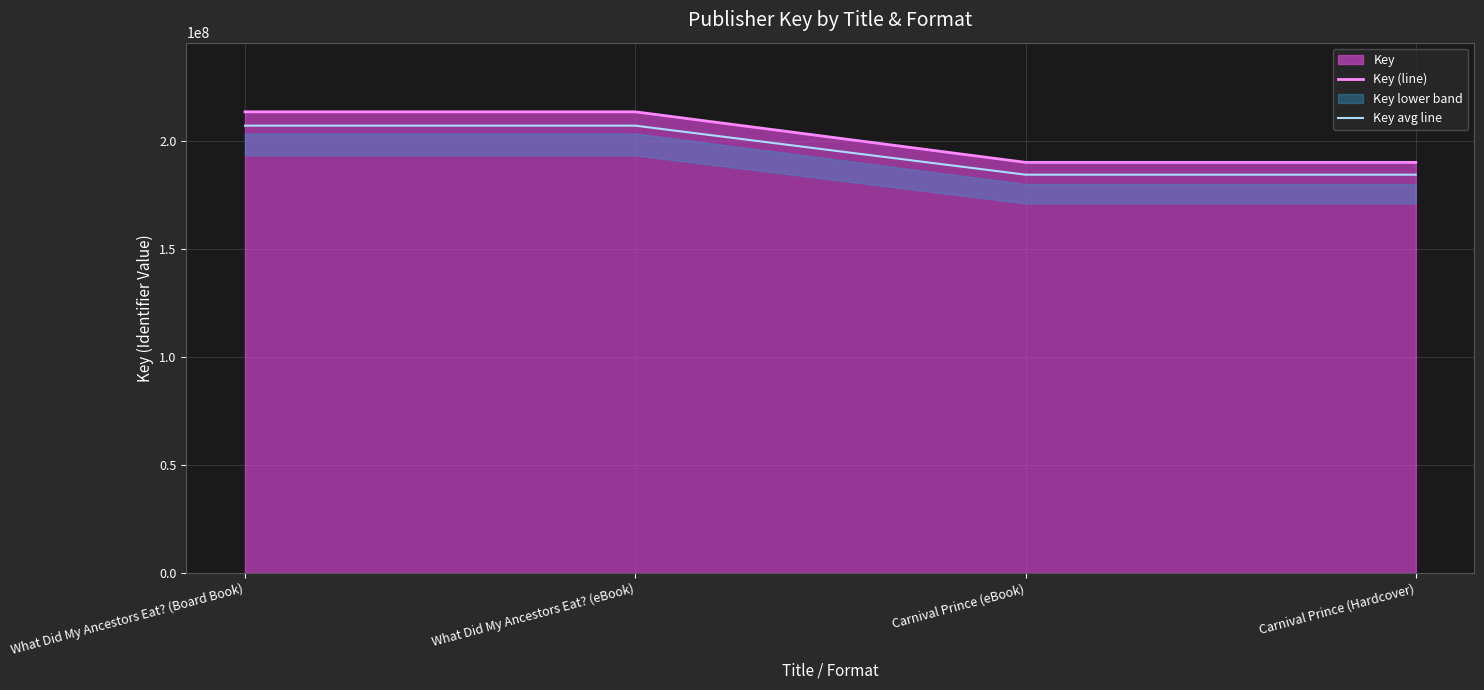

Read the Key avg line value at What Did My Ancestors Eat? (Board Book).

207119882.4